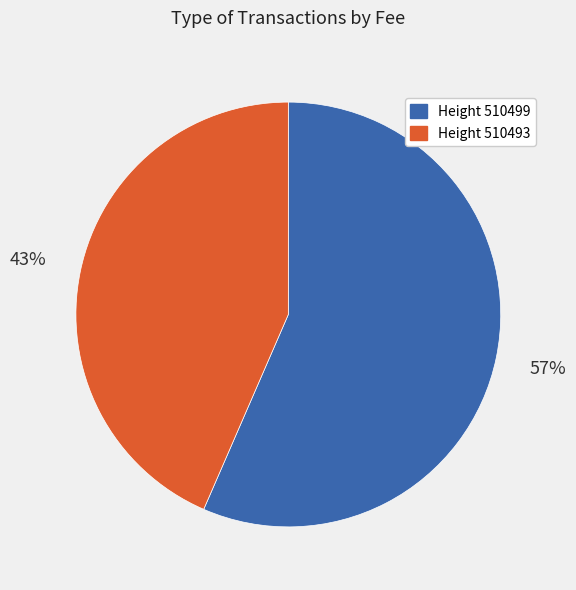

Does any single category account for the majority?

Yes